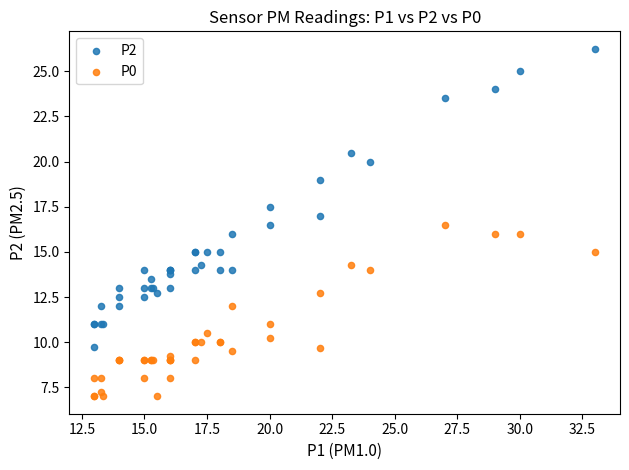

What are all the series names shown in the legend?

P2, P0